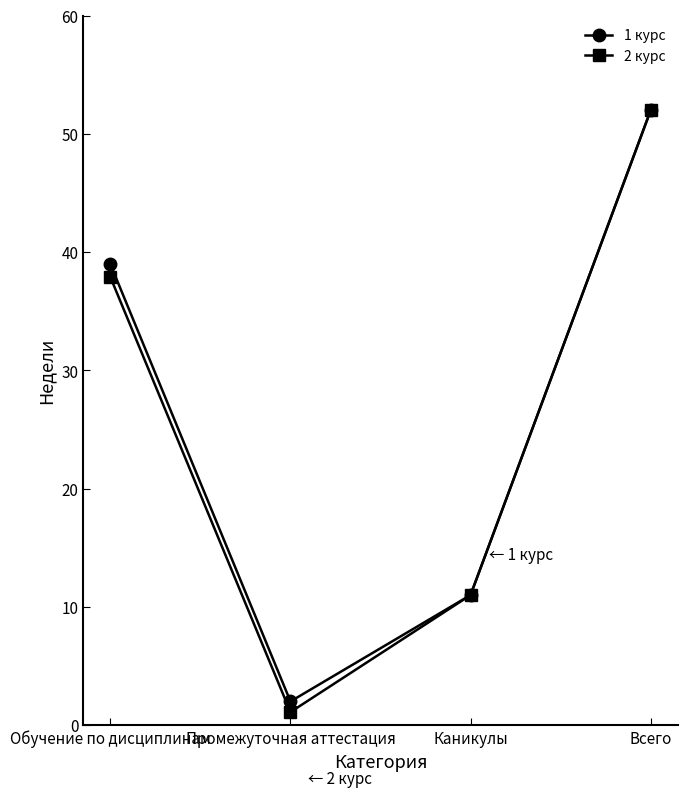

What is the total value across all series at Обучение по дисциплинам?

76.9